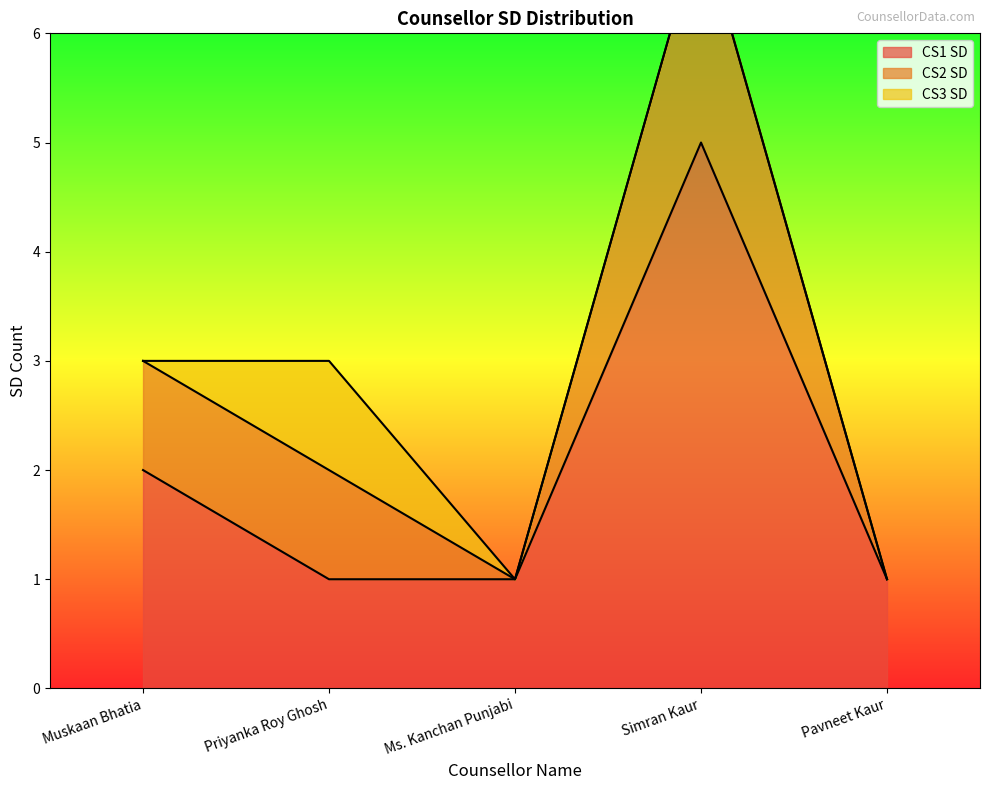

The value of CS1 SD at Simran Kaur is 2. True or false?

False